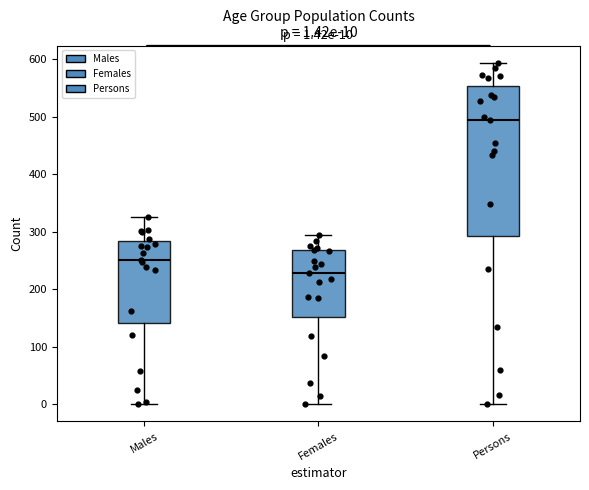

Which box's median line is the highest?

Persons